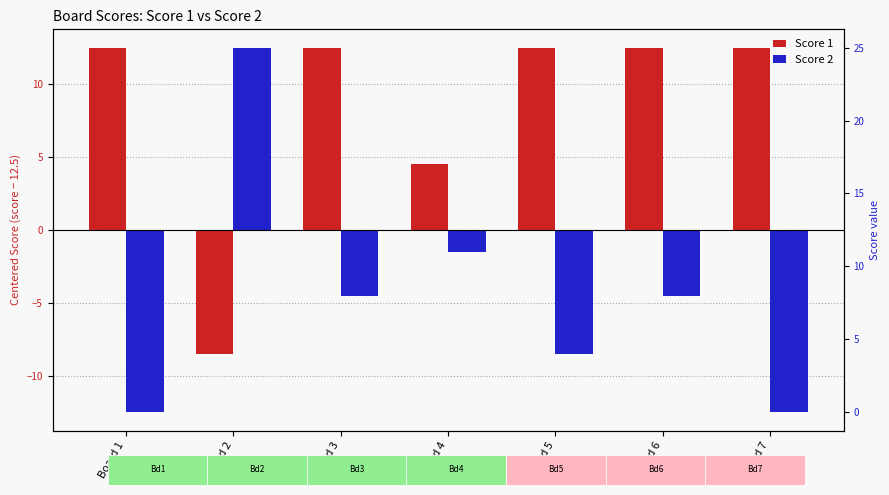

At how many categories does at least one series exceed -12?

7